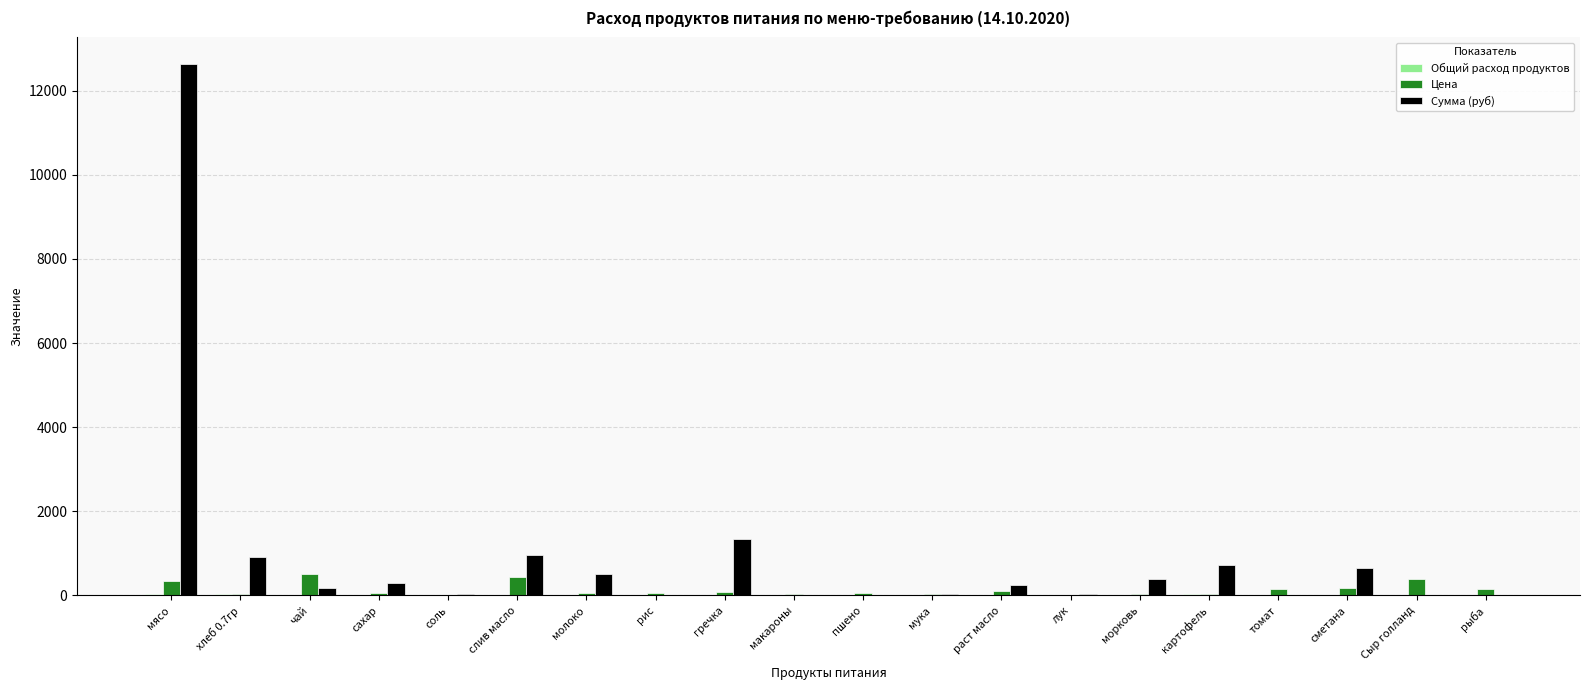

Which series has the largest total across all categories?

Сумма (руб)